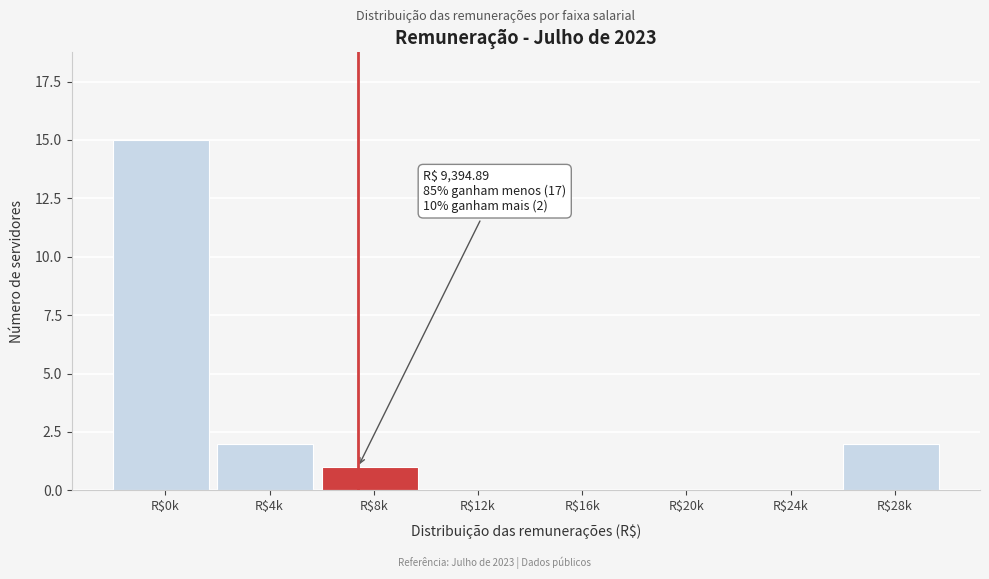

Is it true that the value at R$8k is 0?

False